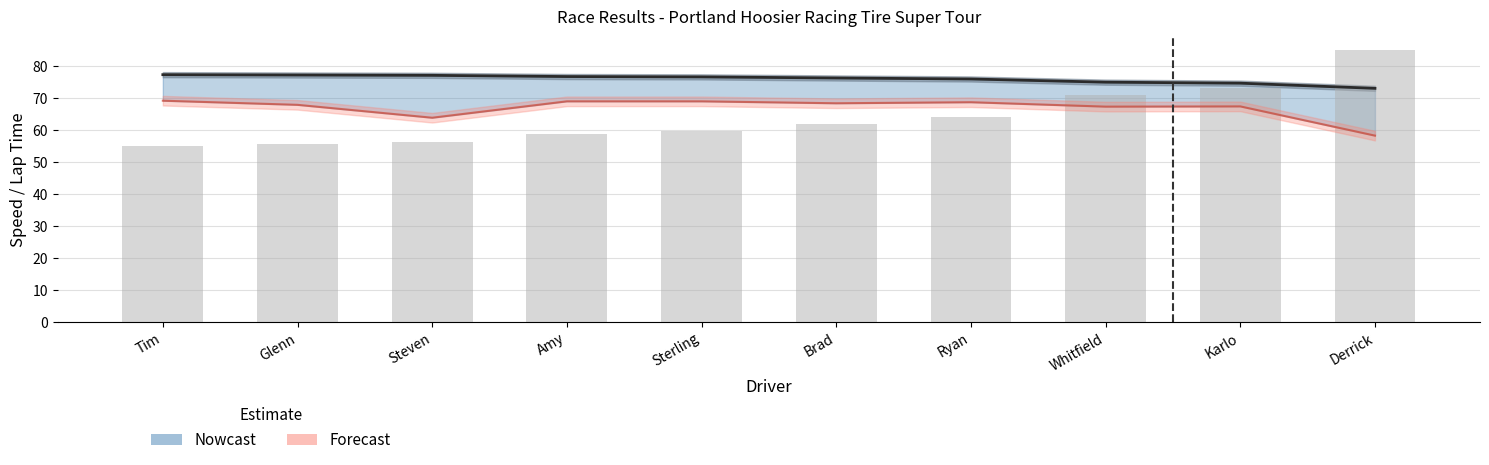

What is the sum of the values at Brad and Ryan?

152.4